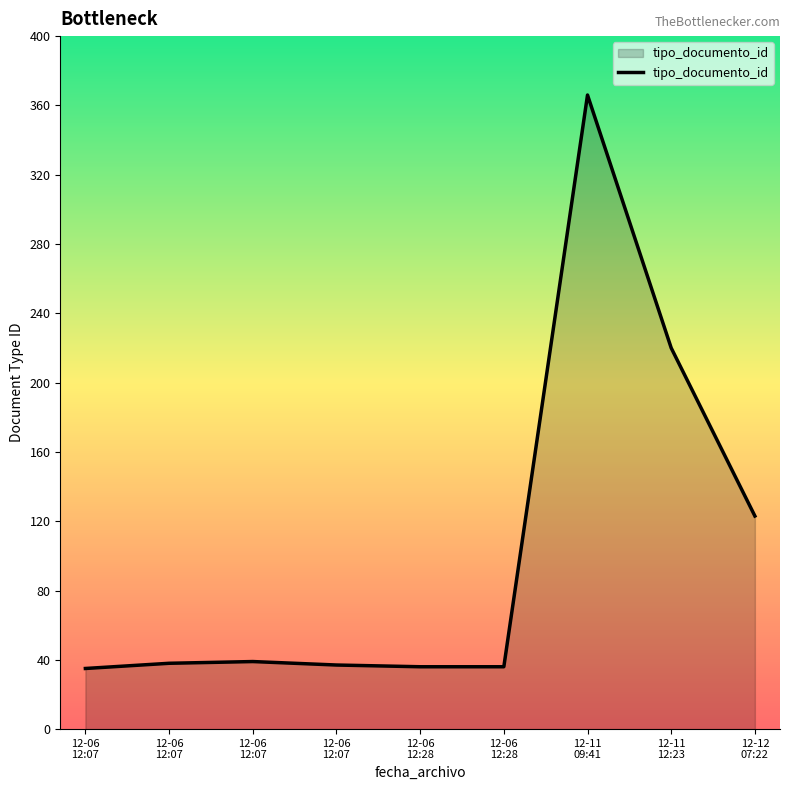

How many lines are shown in the chart?

1